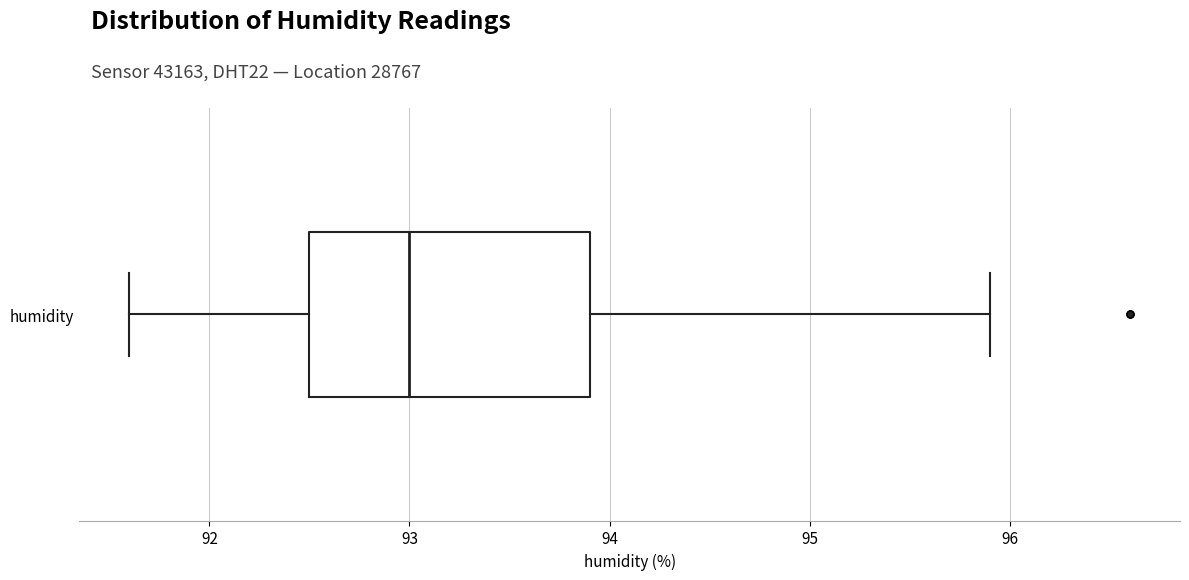

Read this box plot against the x-axis: the position of the median line, the range covered by the box, and the ends of both whiskers. The values are not printed on the chart, so give them approximately, as read against the axis.

median 93.0, box 92.5 to 93.9, whiskers 91.6 to 95.9